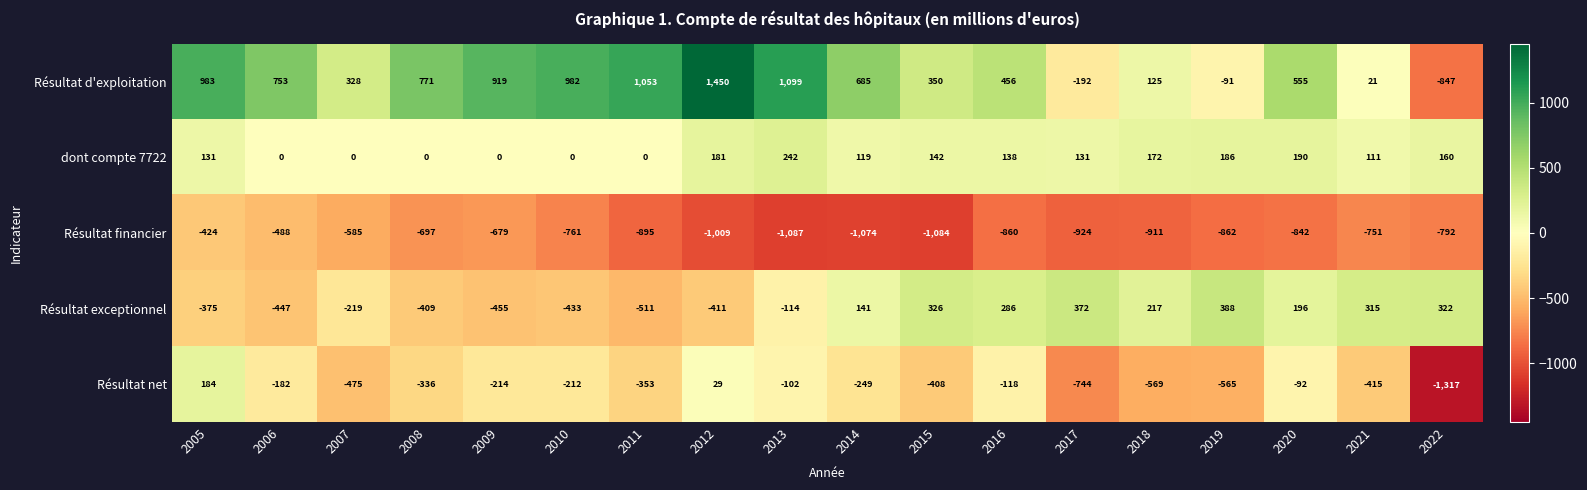

Rank the series at 2016 from lowest to highest value.

Résultat financier, Résultat net, dont compte 7722, Résultat exceptionnel, Résultat d'exploitation